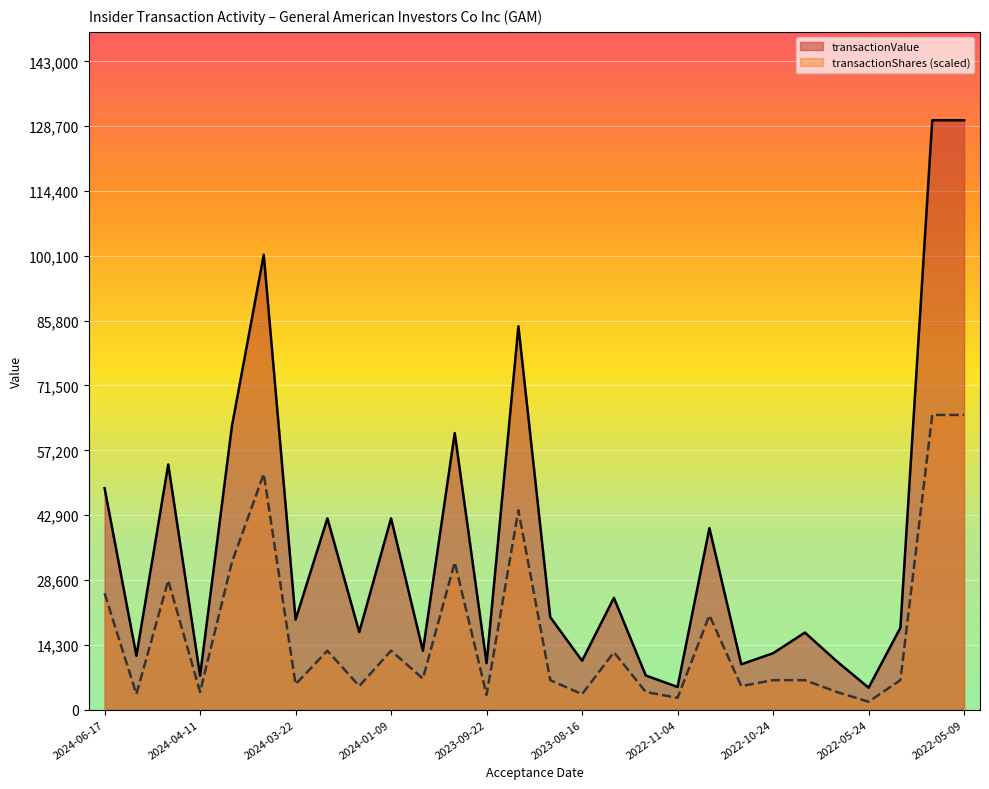

In transactionValue, how many points are lower than both neighbors (excluding endpoints)?

10